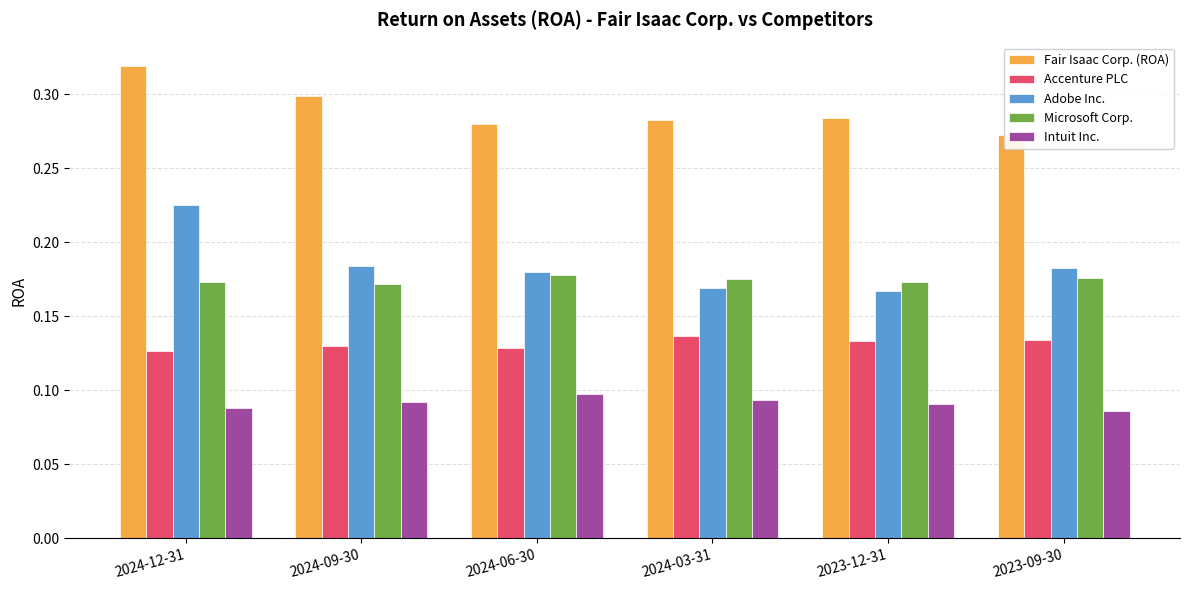

Which series has the widest spread of values?

Adobe Inc.